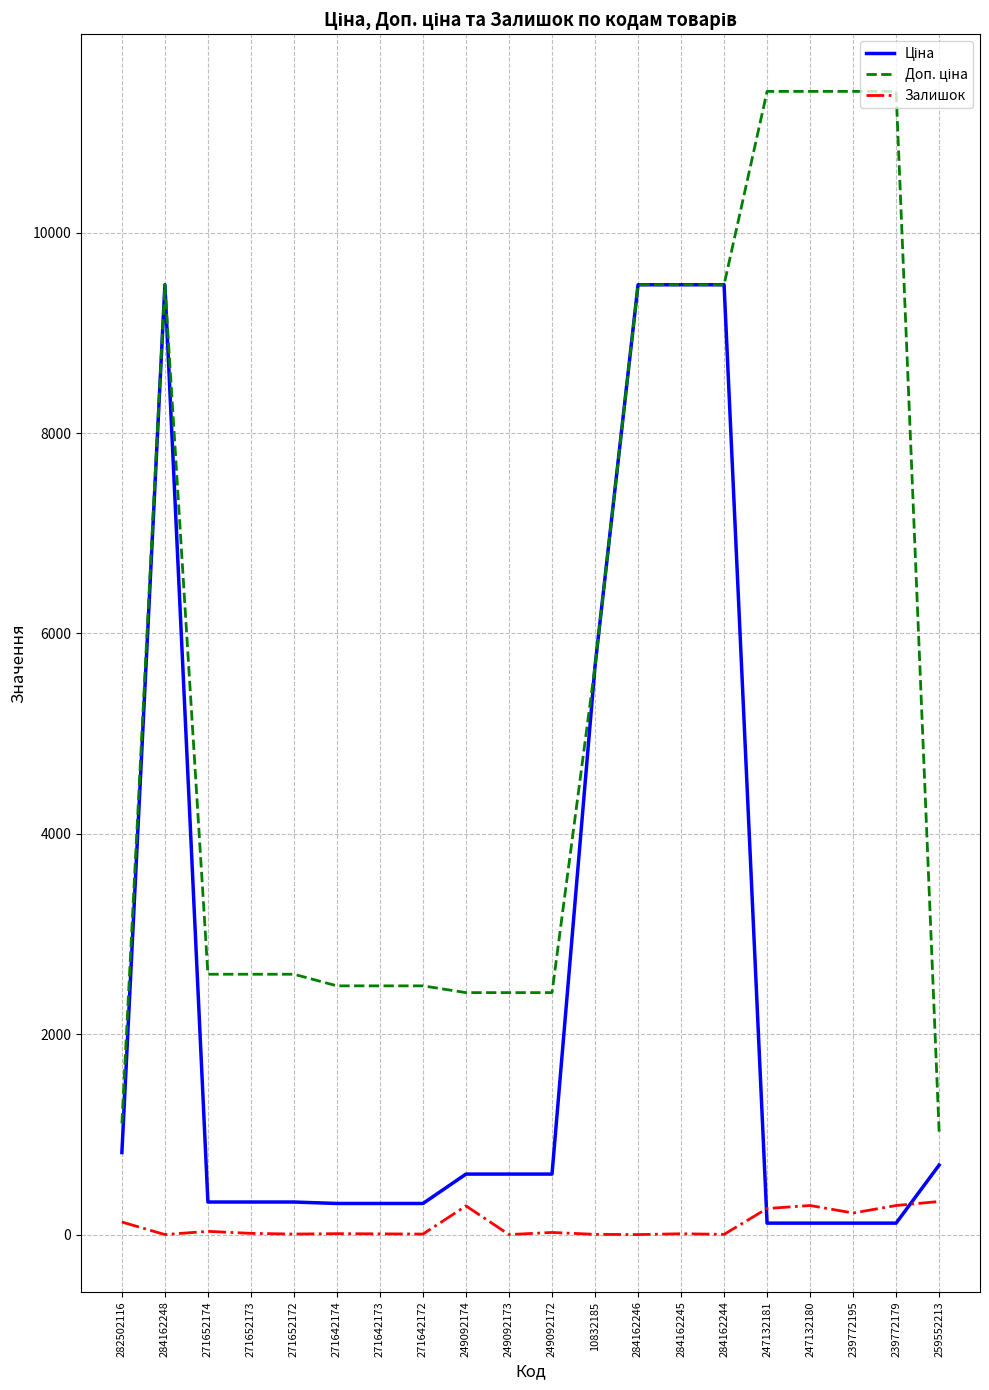

What is the maximum value shown in the chart?

11410.0